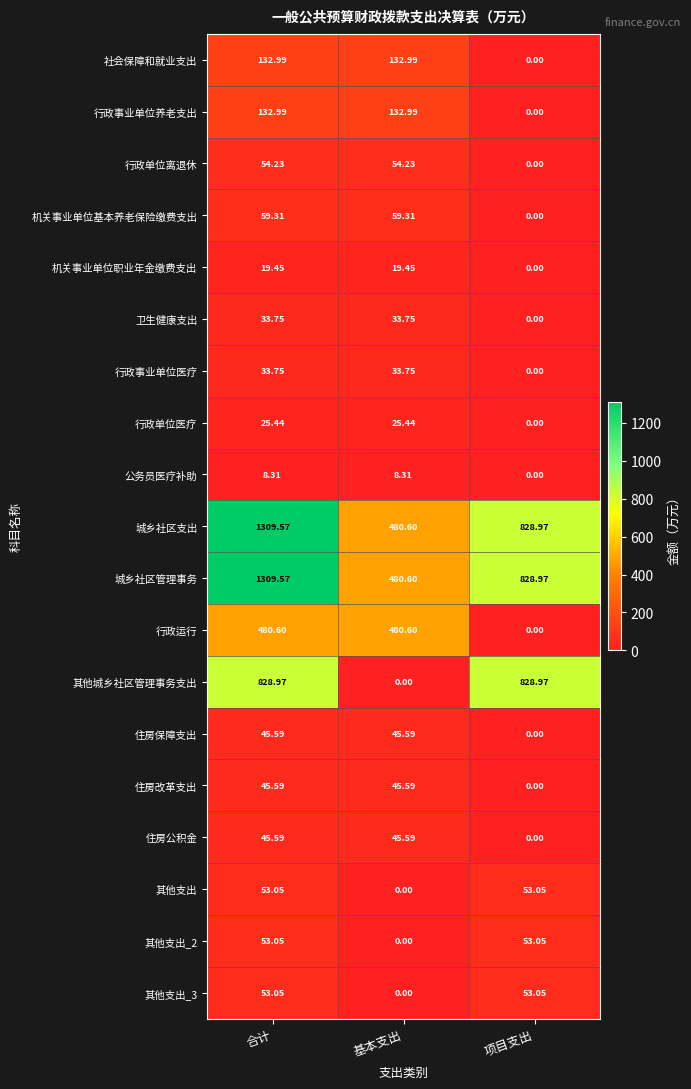

Is the value of 其他支出_2 at 项目支出 greater than the value of 住房公积金 at 项目支出?

Yes